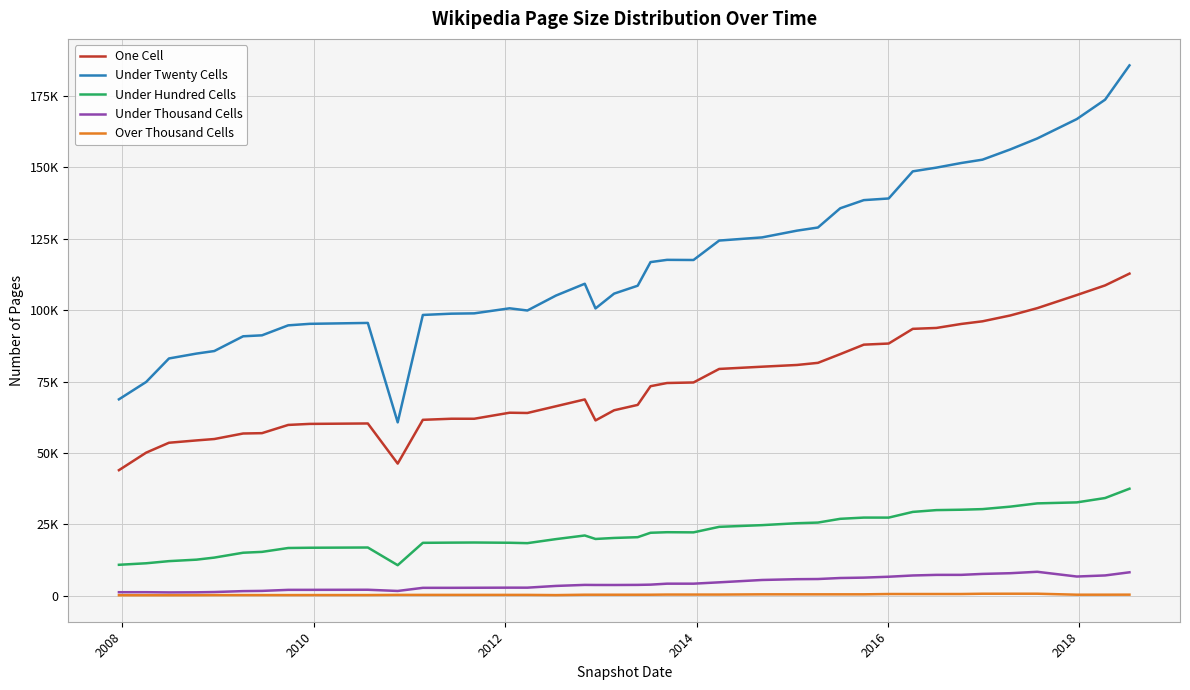

What are all the series names shown in the legend?

One Cell, Under Twenty Cells, Under Hundred Cells, Under Thousand Cells, Over Thousand Cells